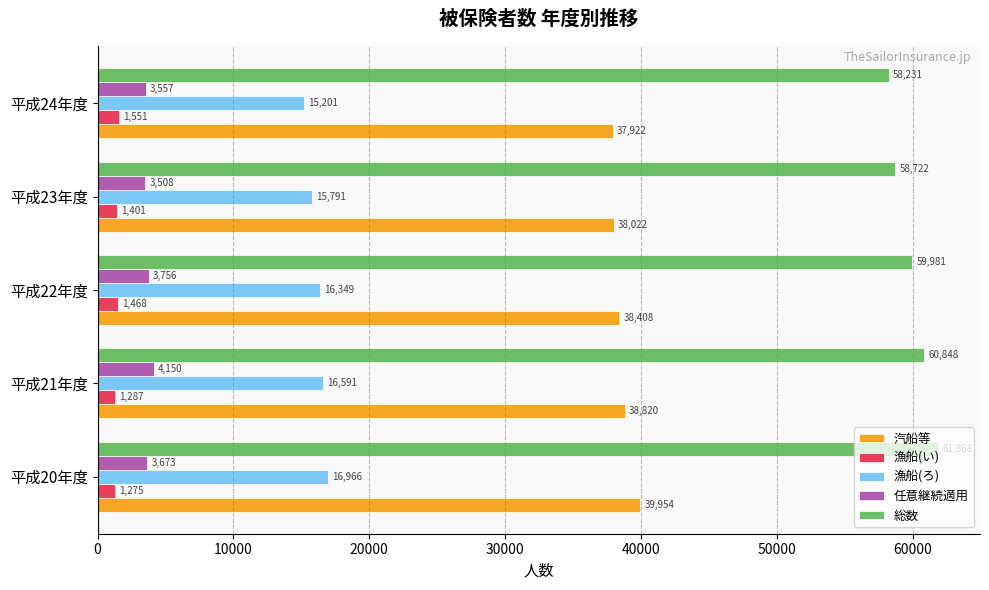

What is the maximum value shown in the chart?

61868